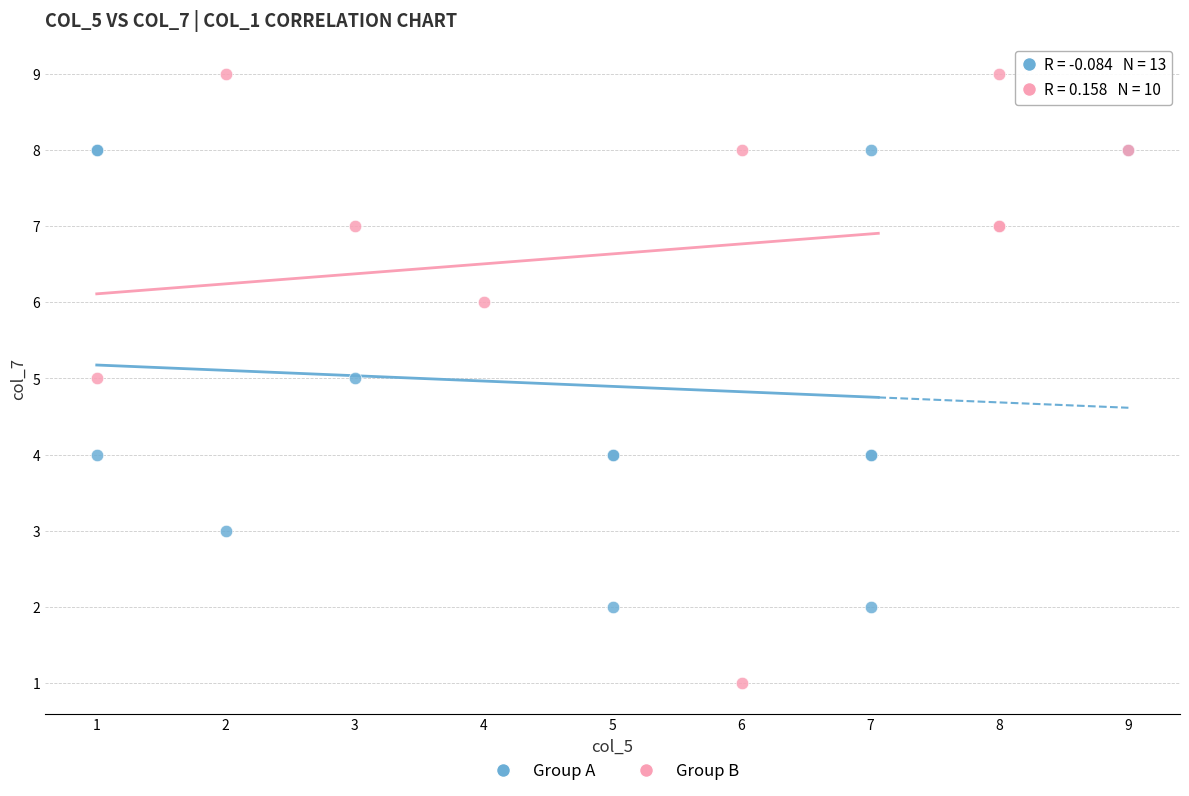

Which series has the largest Y range (max minus min)?

Group B